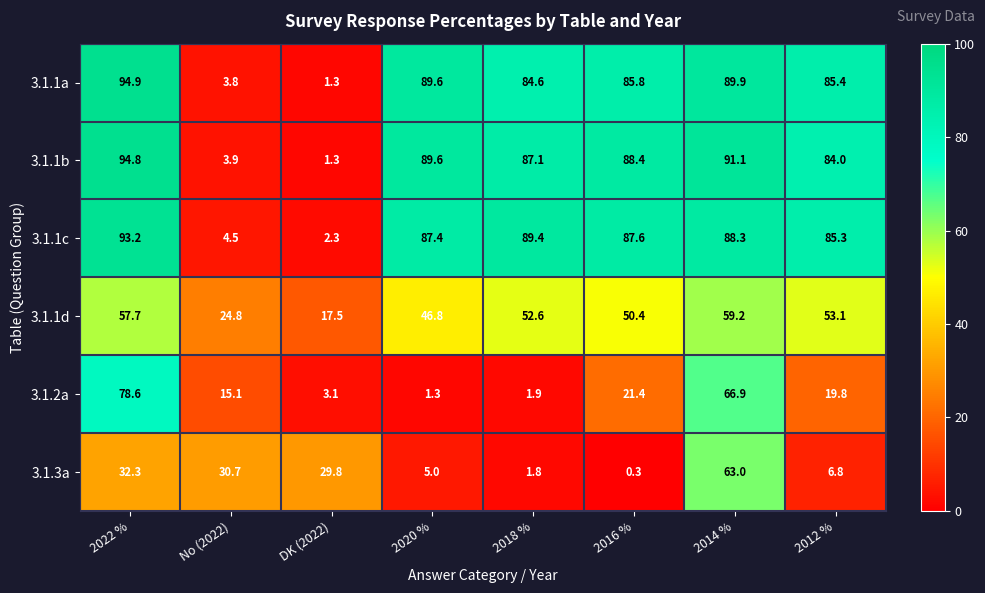

At which label does 3.1.1a first exceed 85?

2022 %